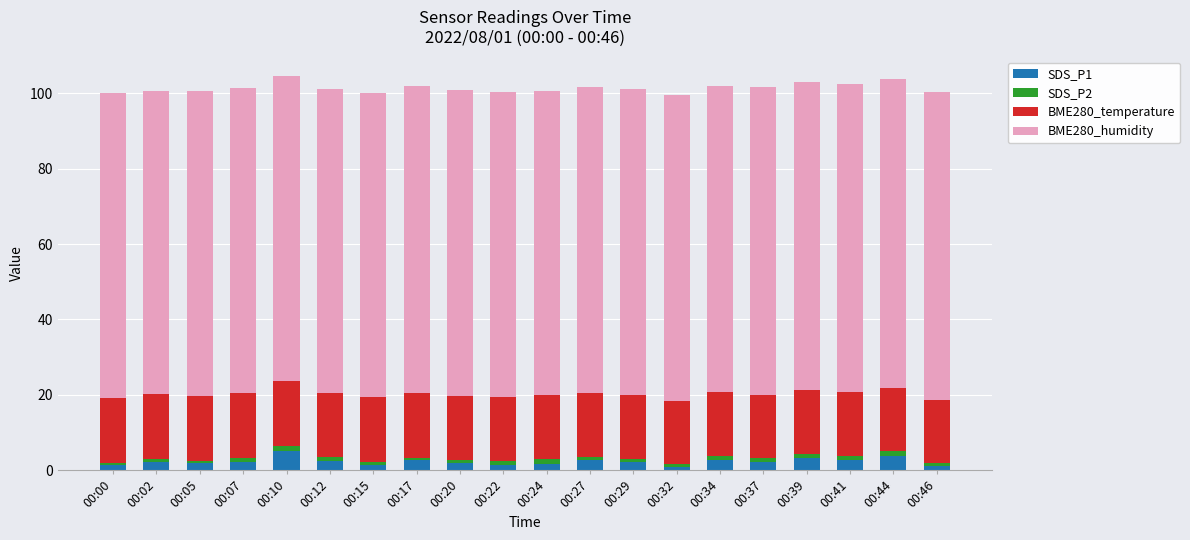

What is the average value of the SDS_P1 series?

2.2